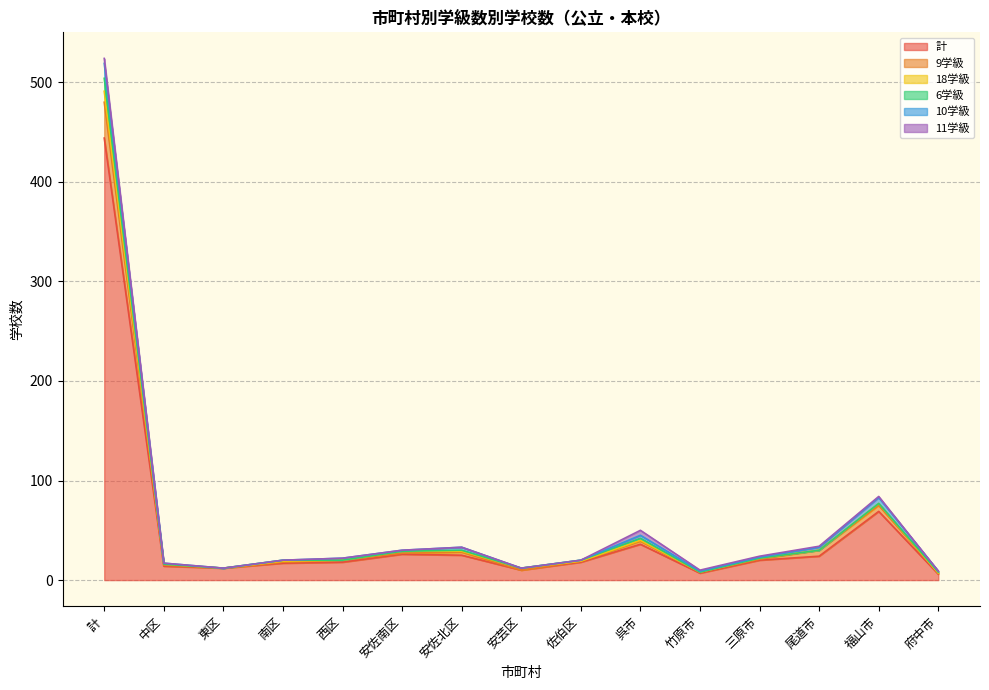

Which series has the largest range (max minus min)?

計